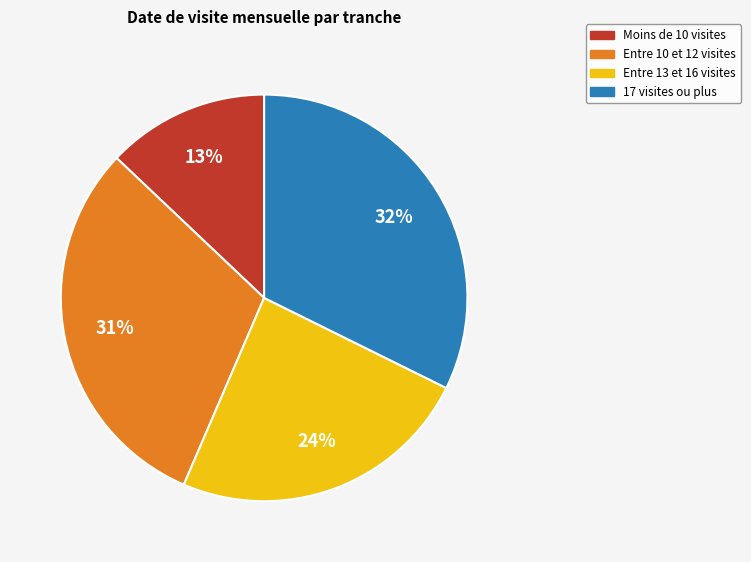

Combined, do Entre 10 et 12 visites and 17 visites ou plus account for over 50%?

Yes